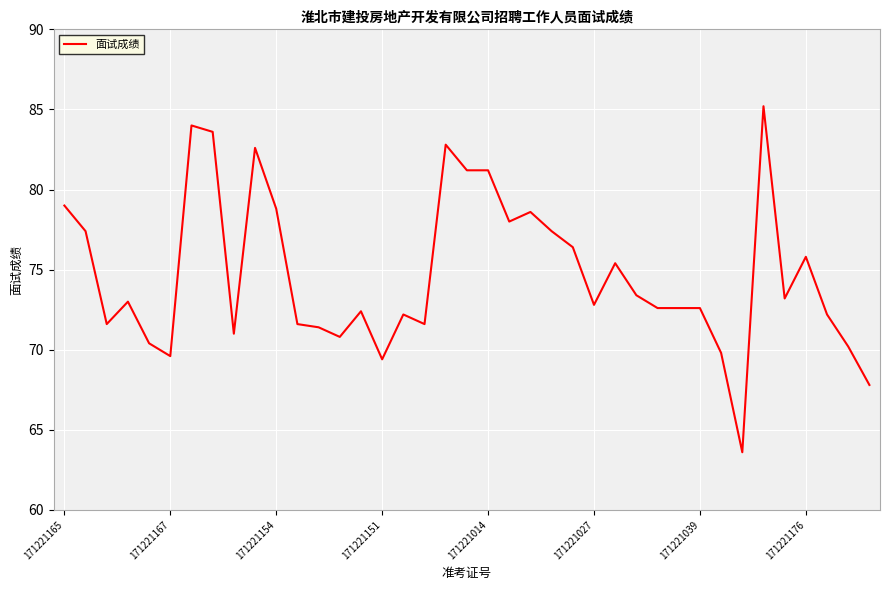

What is the smallest value displayed?

63.6